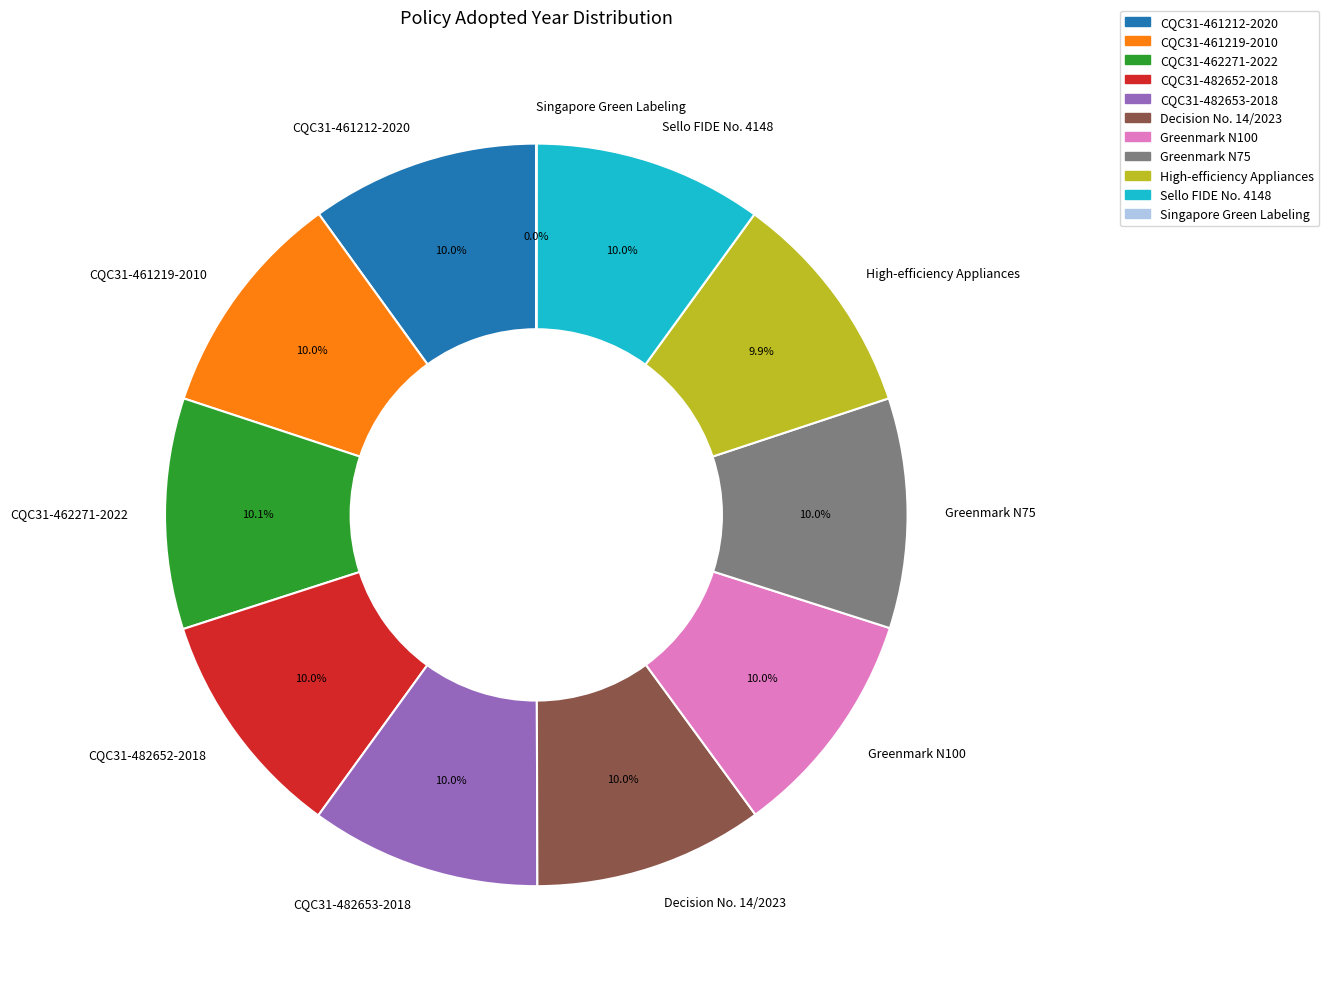

To the nearest percent, what portion does CQC31-482653-2018 represent?

10%